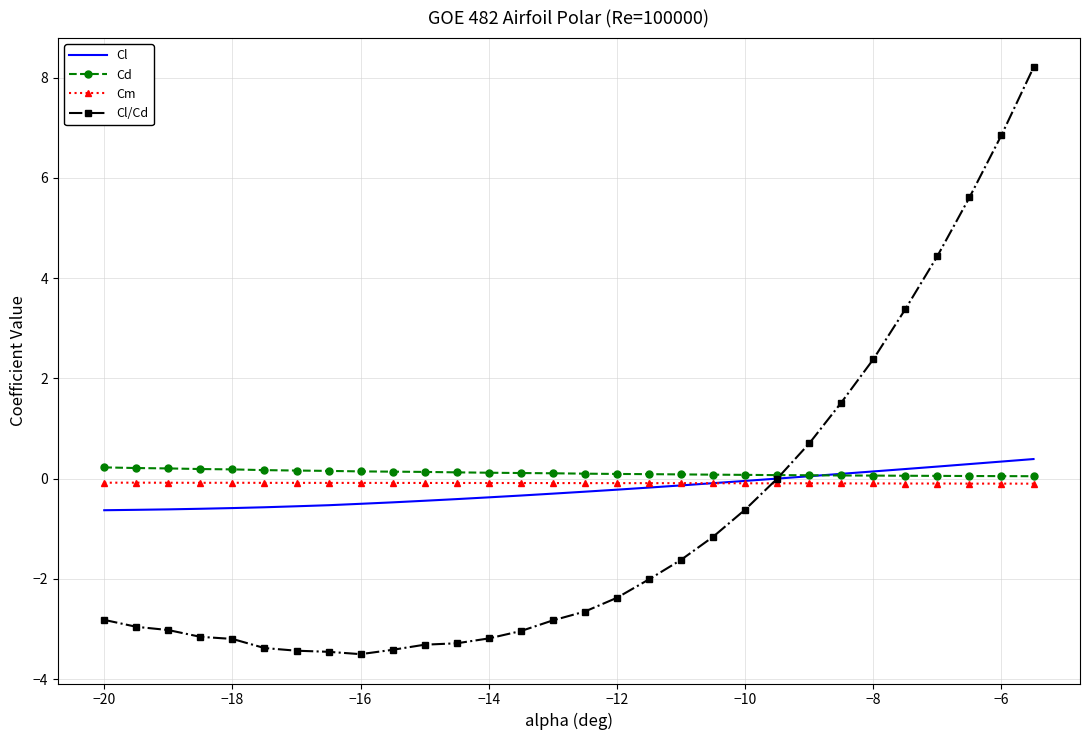

Which series has the widest spread of values?

Cl/Cd